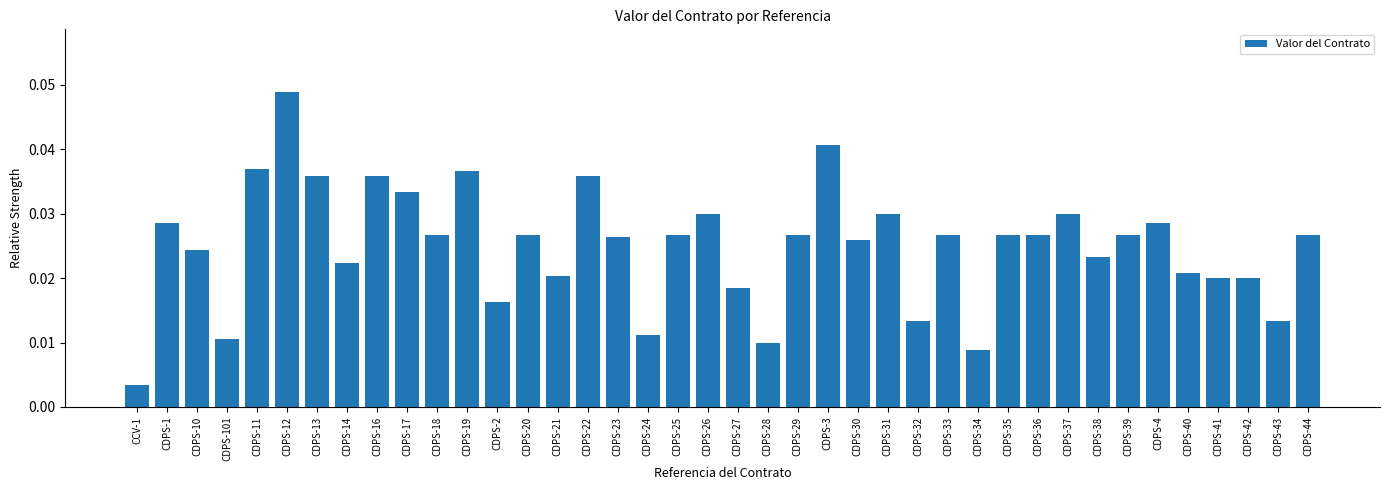

Where is the data nearest to the value 0?

CCV-1